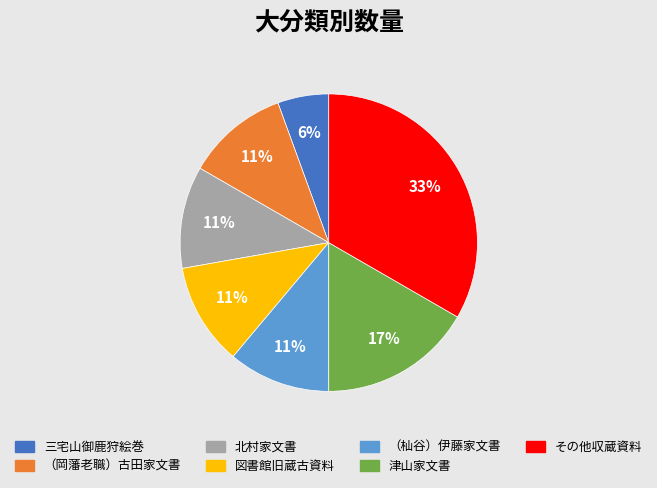

Which has a higher value, 三宅山御鹿狩絵巻 or その他収蔵資料?

その他収蔵資料